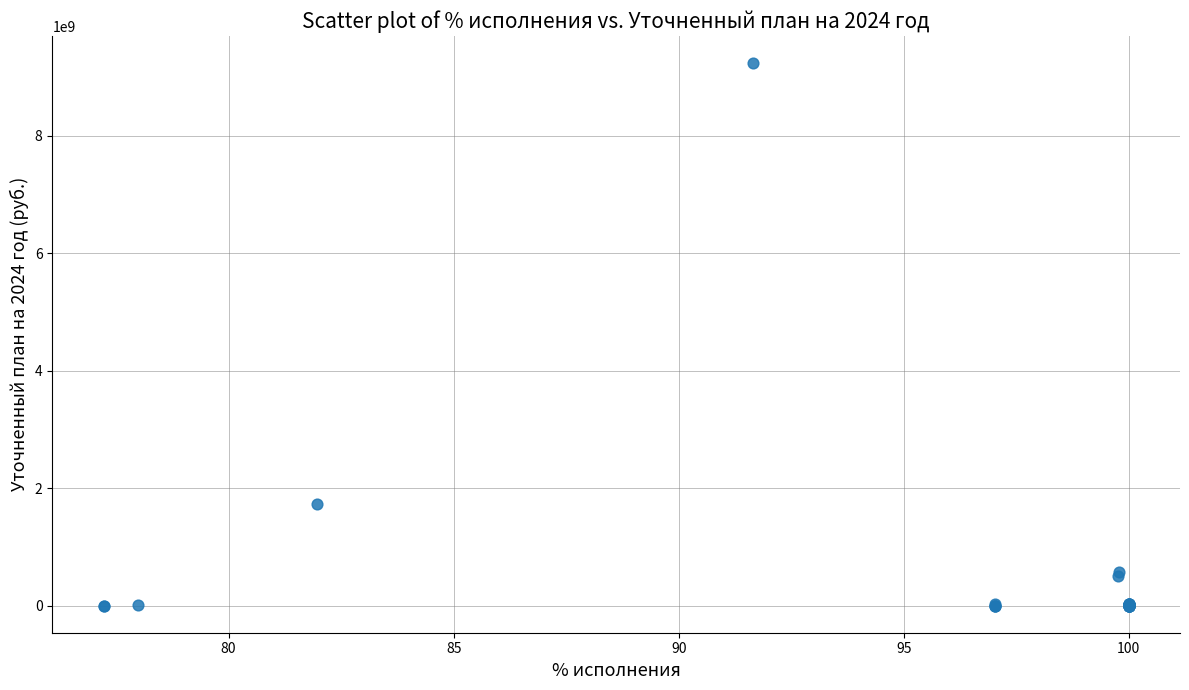

What Y value in the scatter plot is closest to 4620904992?

1730371844.3